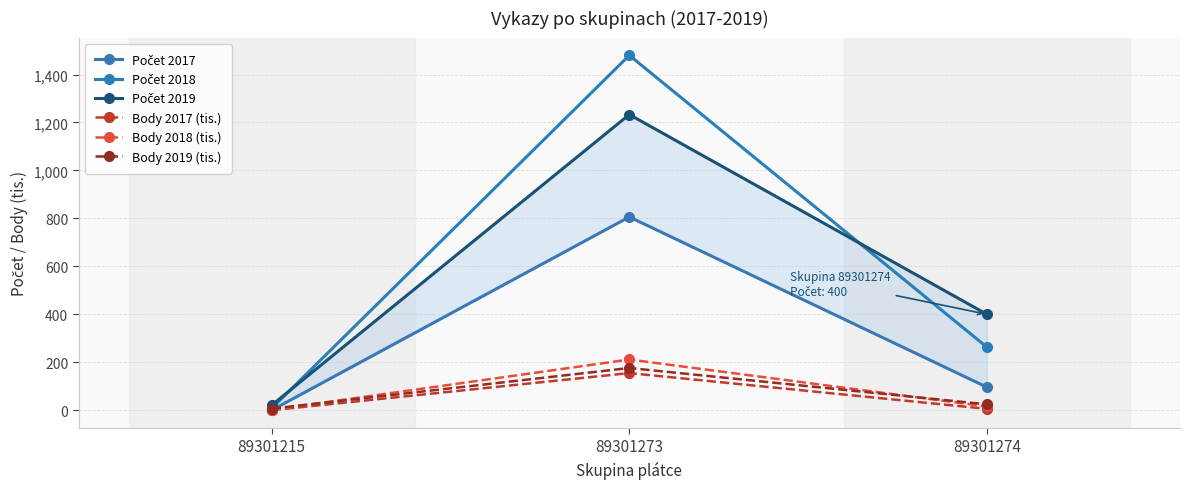

Reading left to right, what are all the values shown in this chart?

Počet 2017: 0.0	806.0	96.0
Počet 2018: 8.0	1480.0	263.0
Počet 2019: 21.0	1233.0	400.0
Body 2017 (tis.): 0.0	154.8	5.7
Body 2018 (tis.): 1.4	211.5	15.5
Body 2019 (tis.): 6.5	176.0	24.4